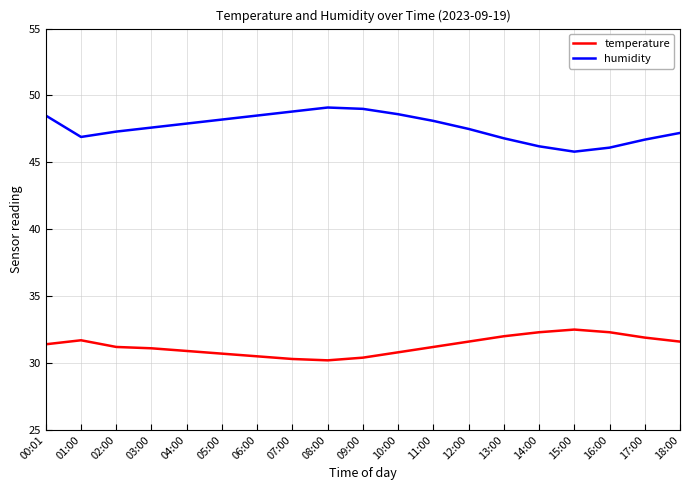

True or false: temperature and humidity intersect in this chart.

False